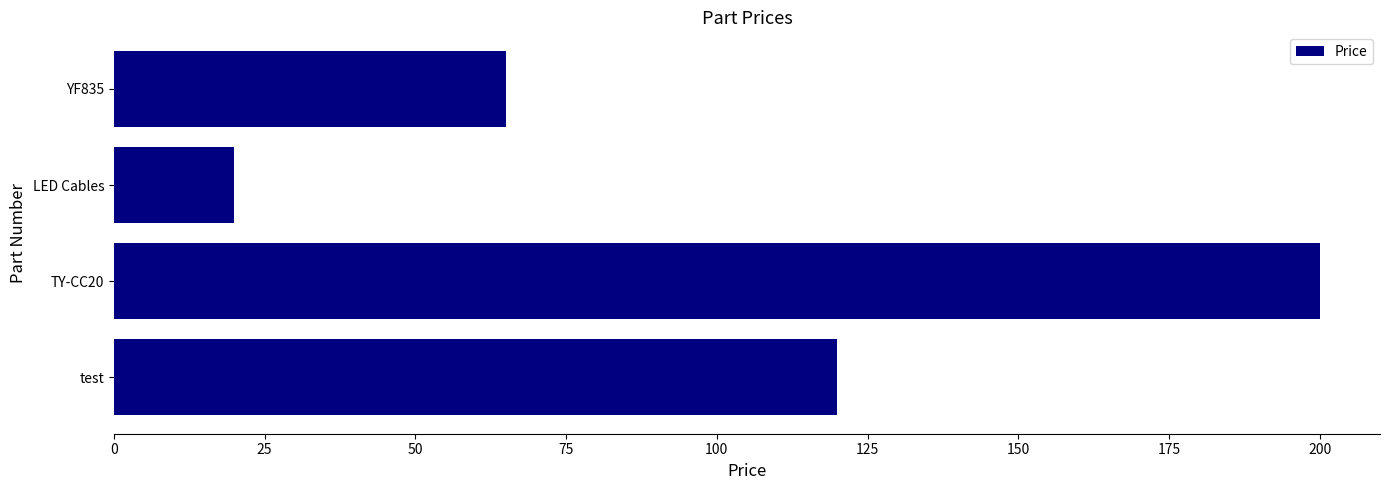

True or false: the data shows 120 at test.

True